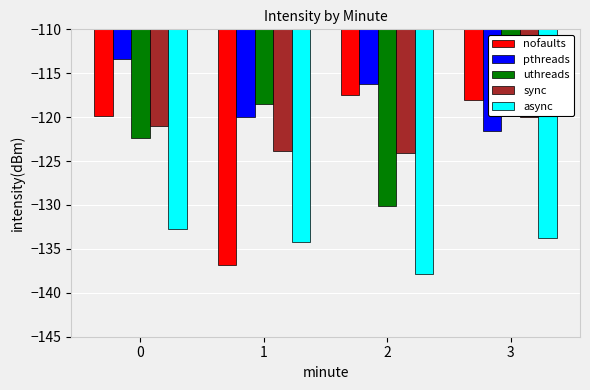

Read the async value at 1.

-134.2